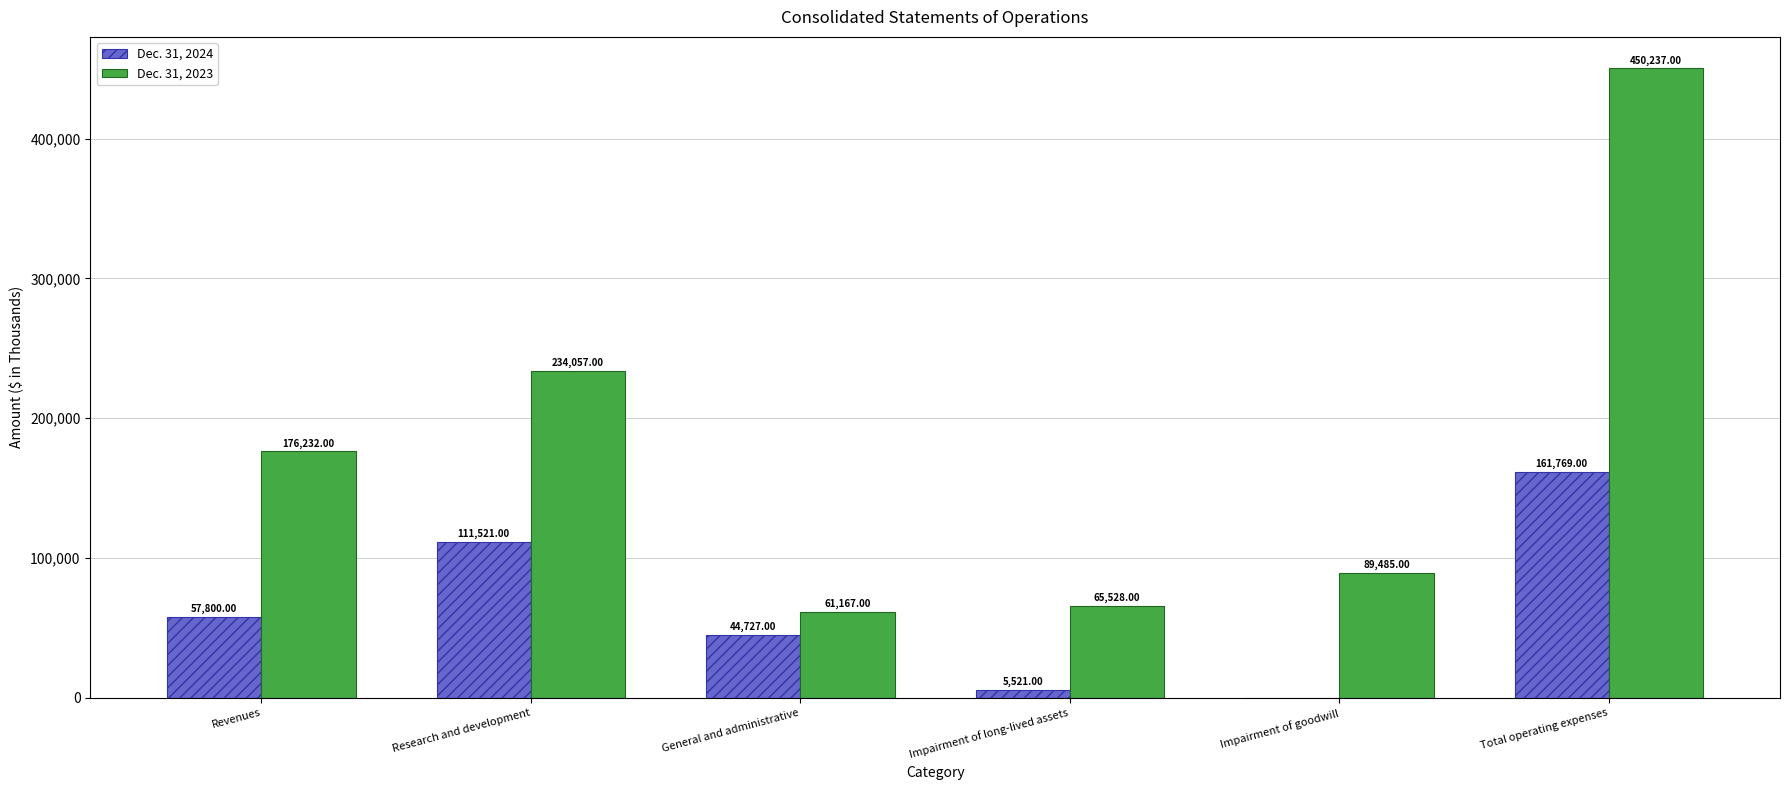

Where is Dec. 31, 2023 nearest to the value 255702?

Research and development